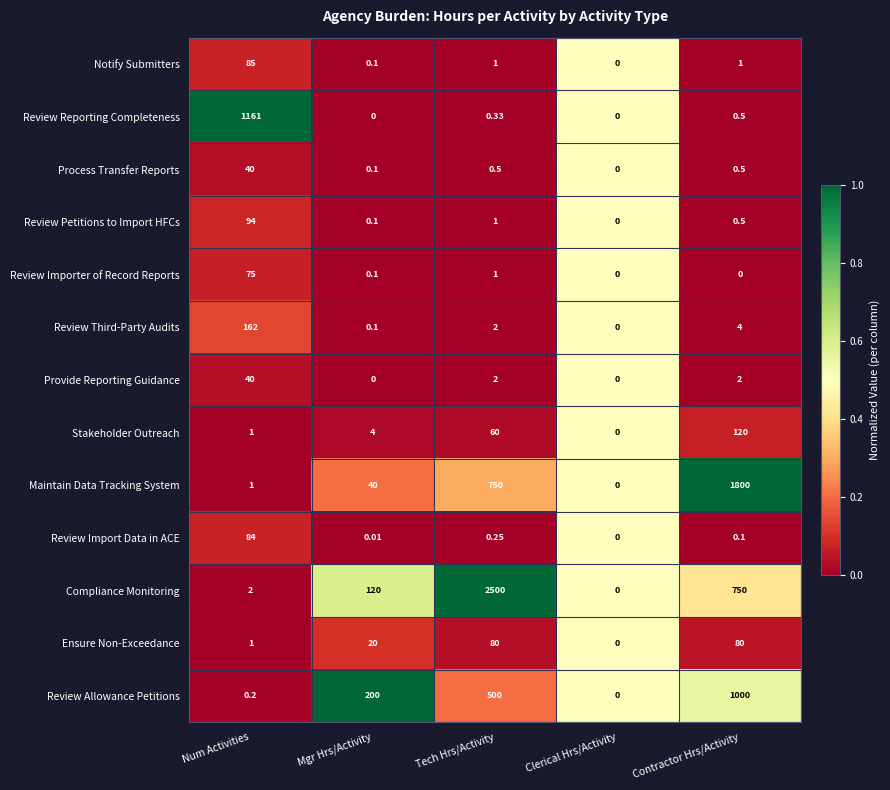

Which series has the widest spread of values?

Compliance Monitoring